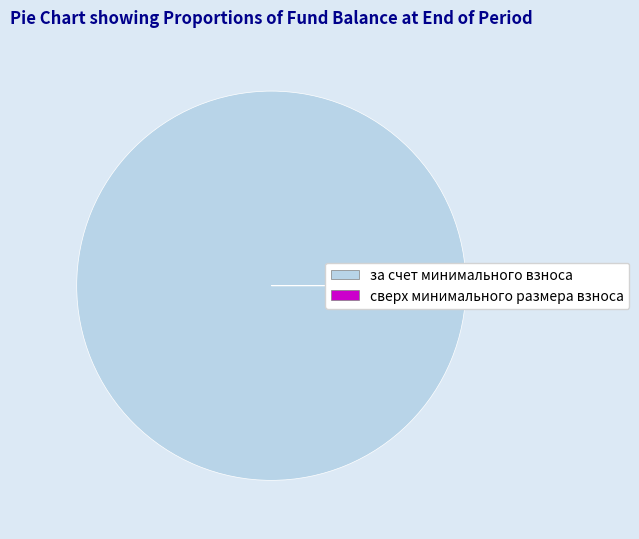

Which category has the biggest portion of the pie?

за счет минимального взноса